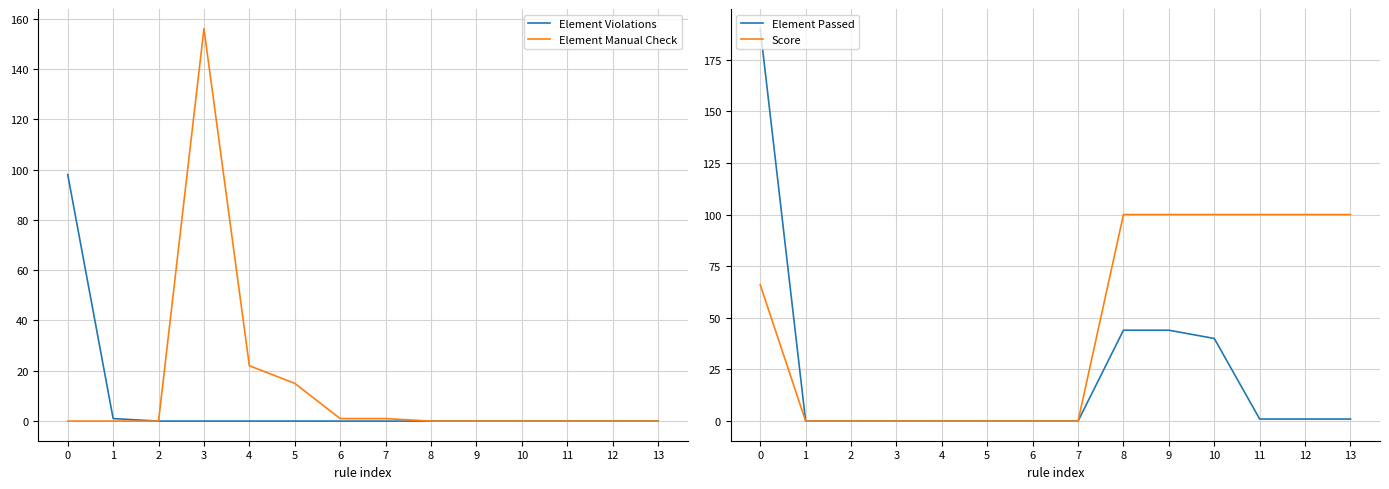

How many categories are shown in the chart?

14